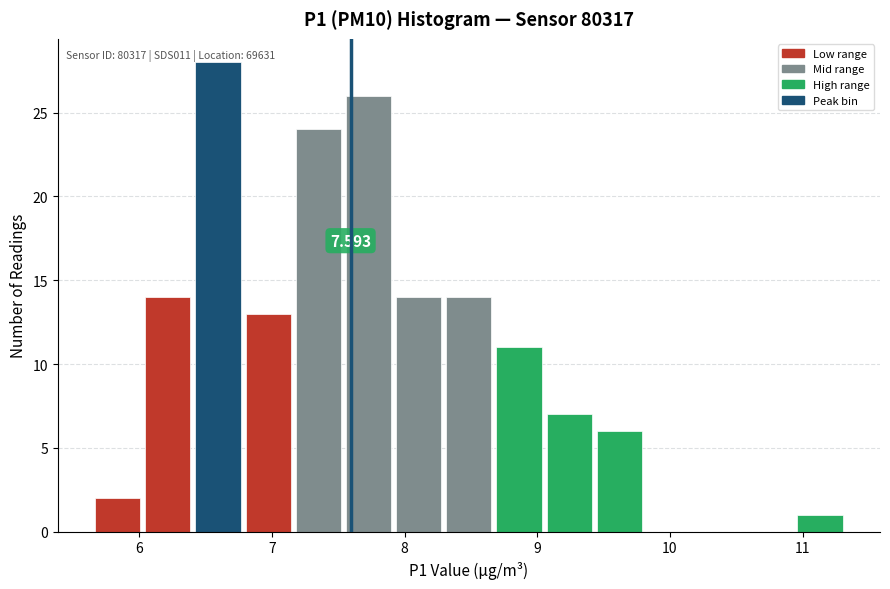

Around what value on the x-axis is the tallest bar? Give the approximate position of its centre, as read against the axis.

6.6